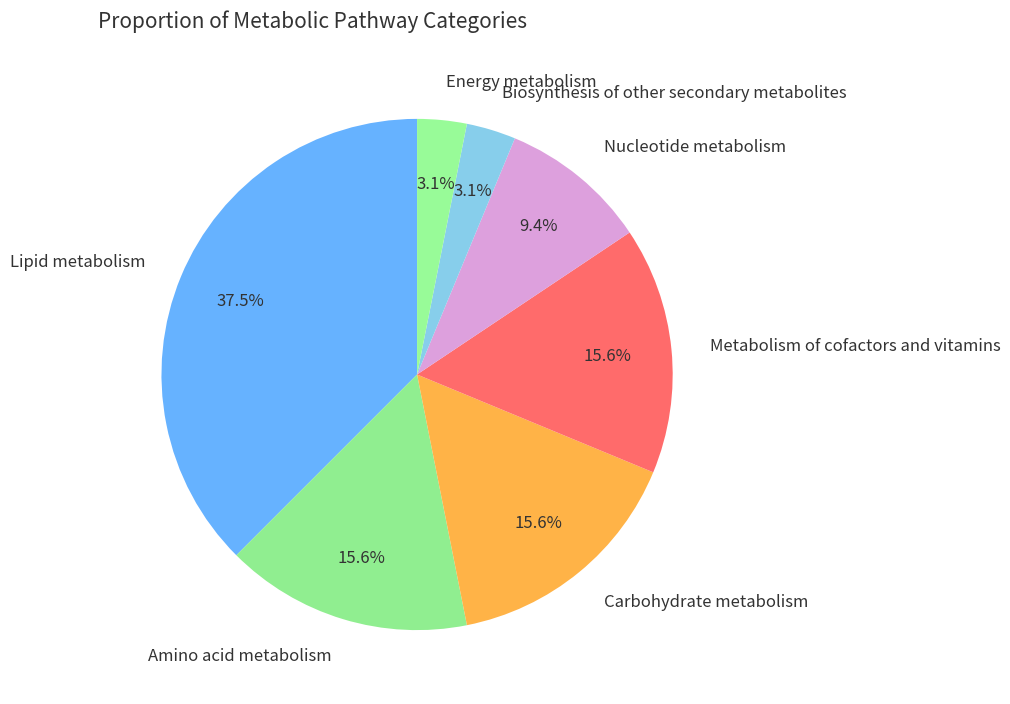

Does Carbohydrate metabolism account for over 50% of the chart?

No